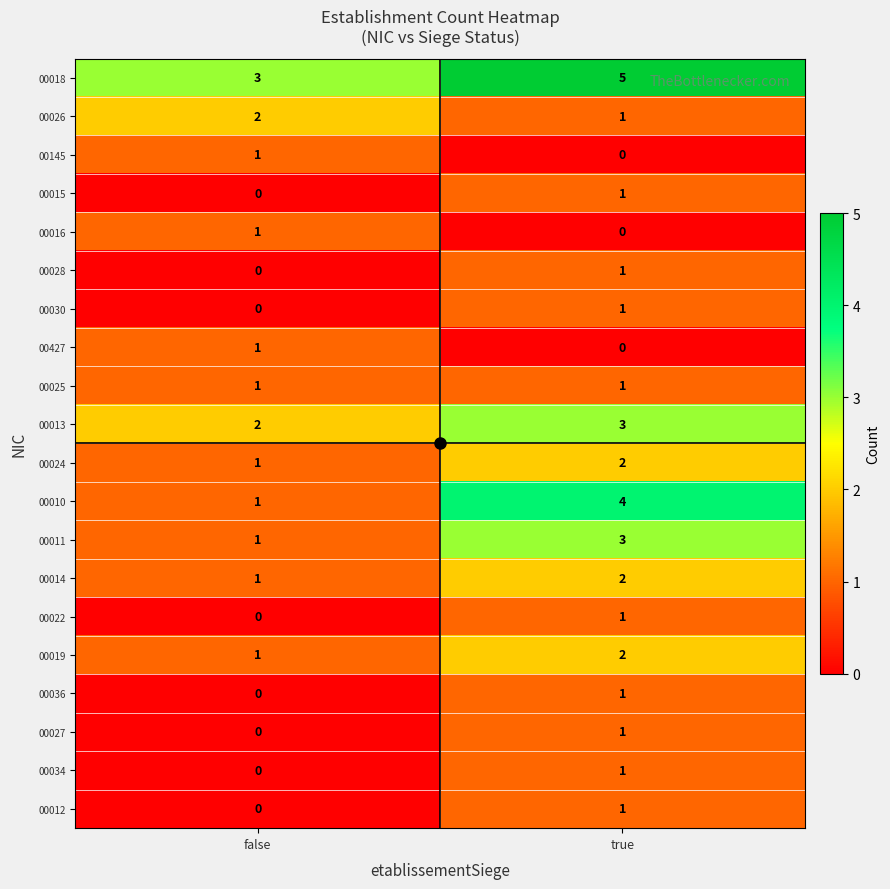

At which label is 00024 closest to 1?

false